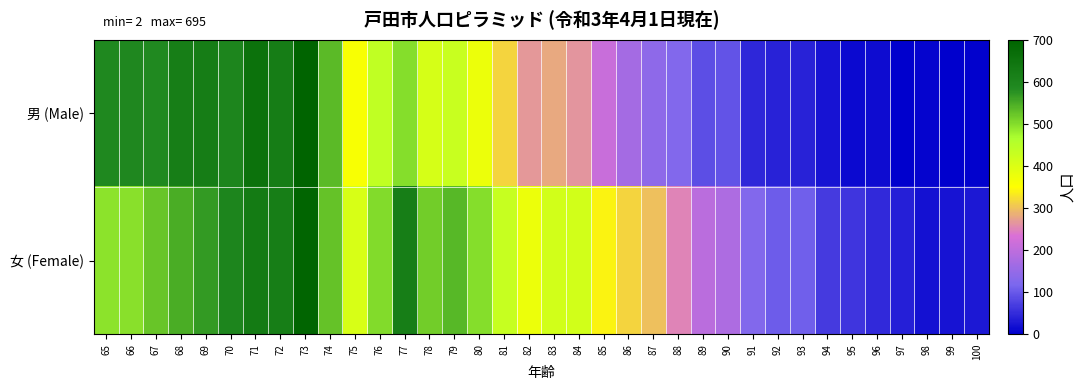

At how many categories does at least one series exceed 127?

26